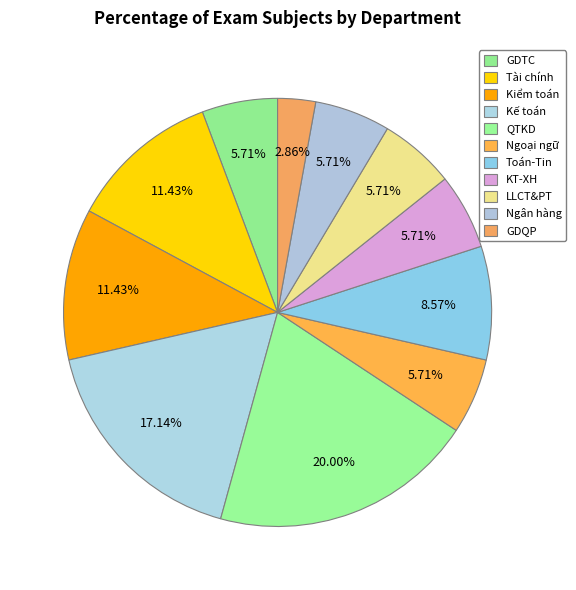

To the nearest percent, what is the average slice percentage?

9%